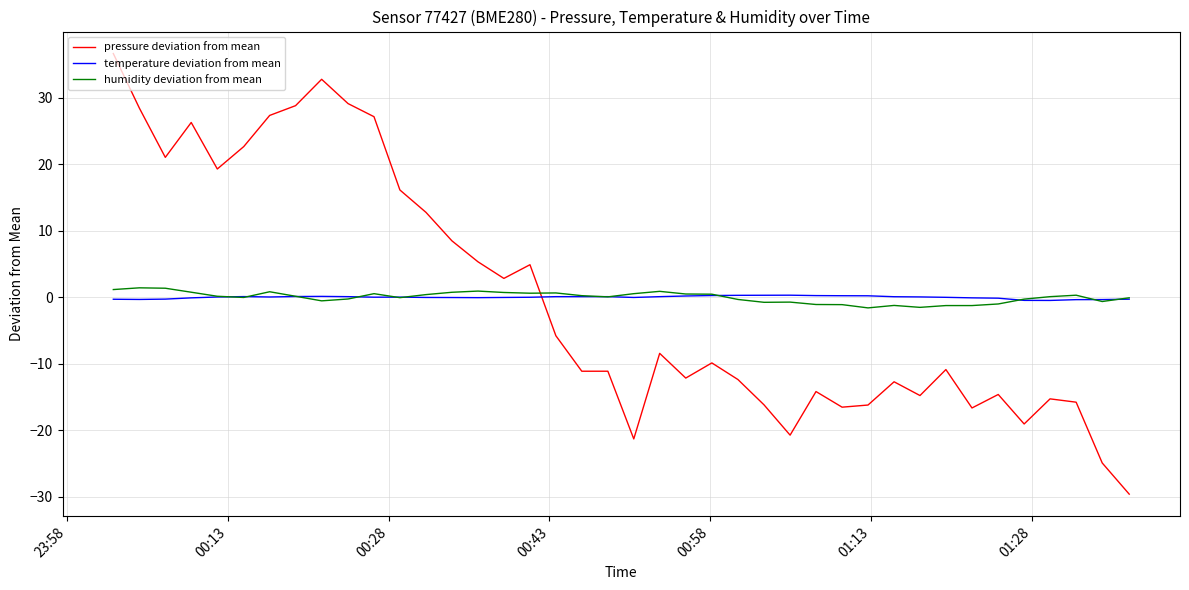

Which series has the largest range (max minus min)?

pressure deviation from mean